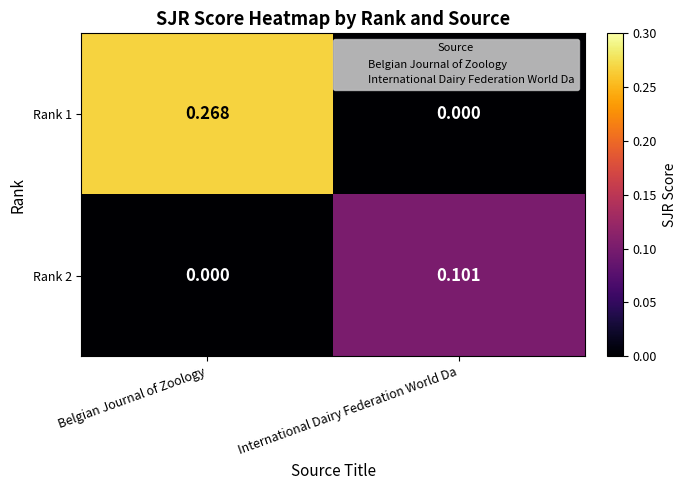

At which label is Rank 2 closest to 0?

Belgian Journal of Zoology